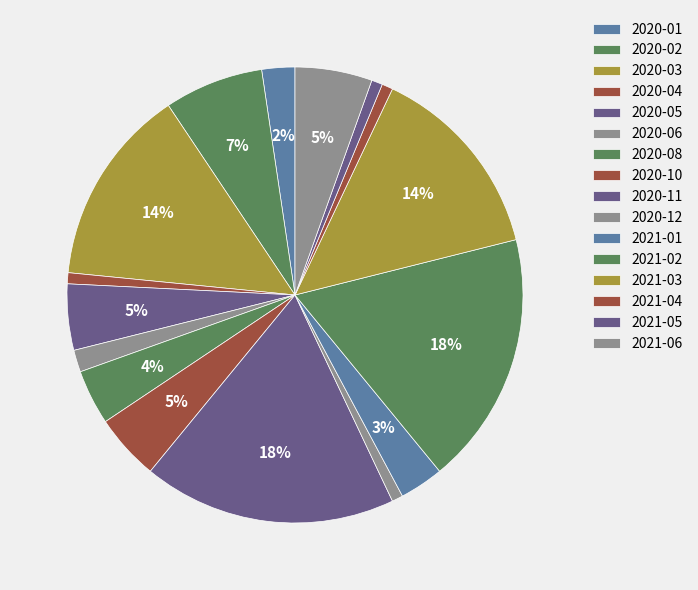

Does any single category account for the majority?

No